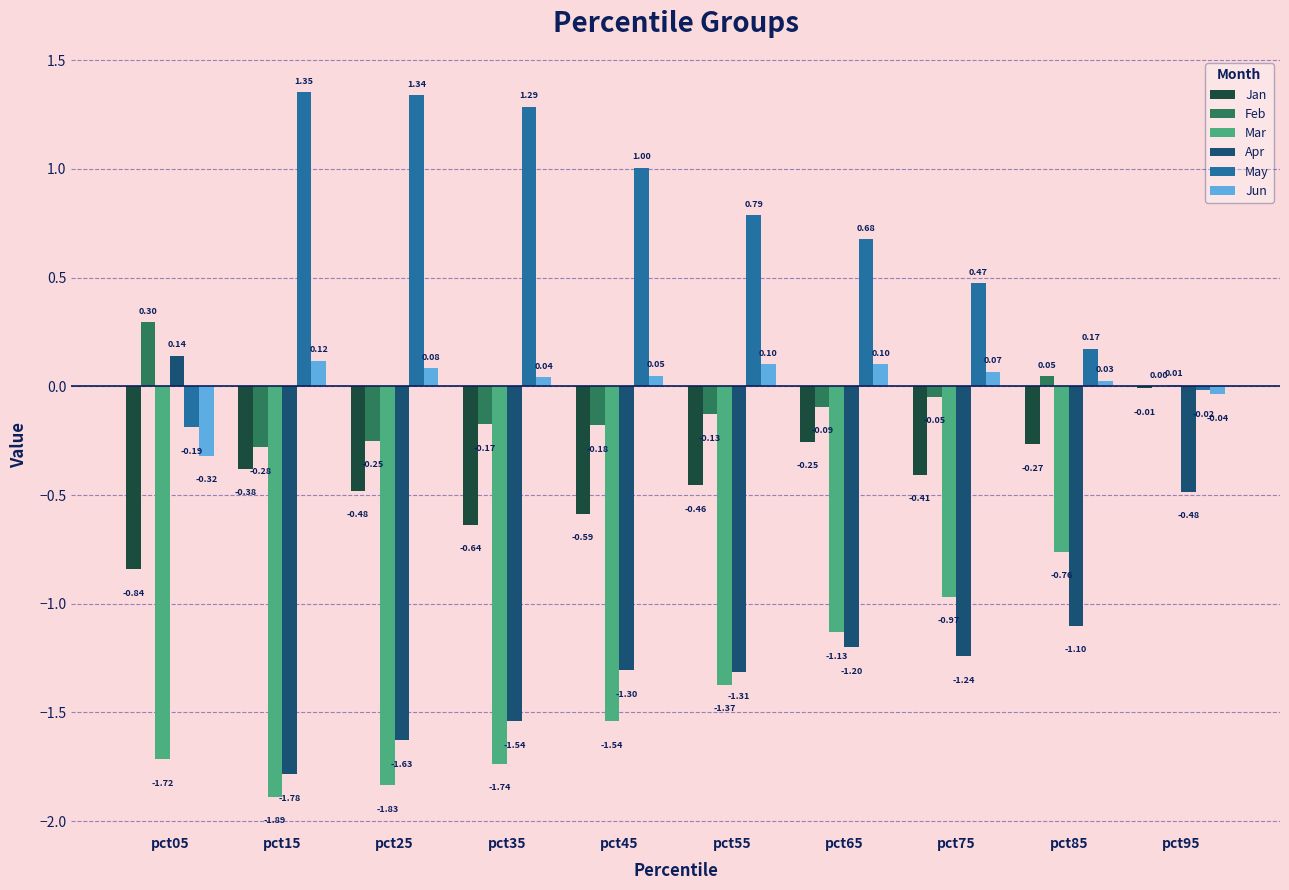

Between pct05 and pct45, which series saw the biggest shift?

Apr